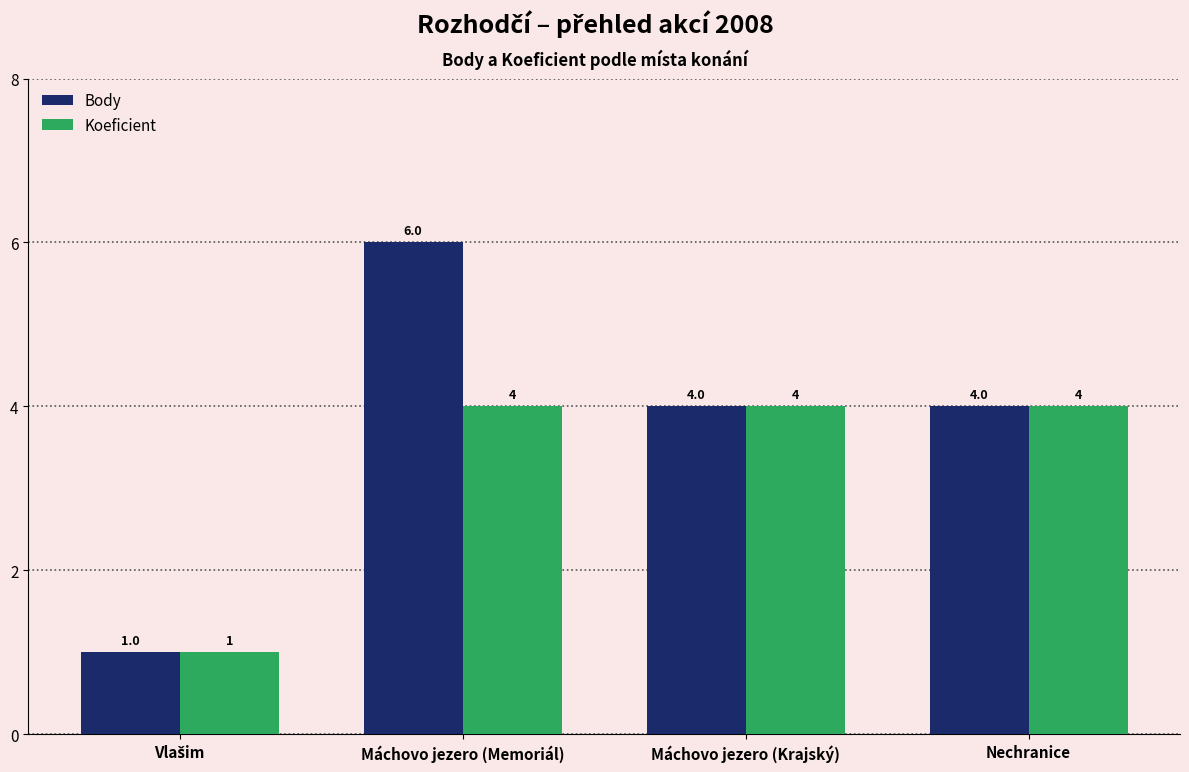

Is it true that Body equals 6 at Máchovo jezero (Memoriál)?

True